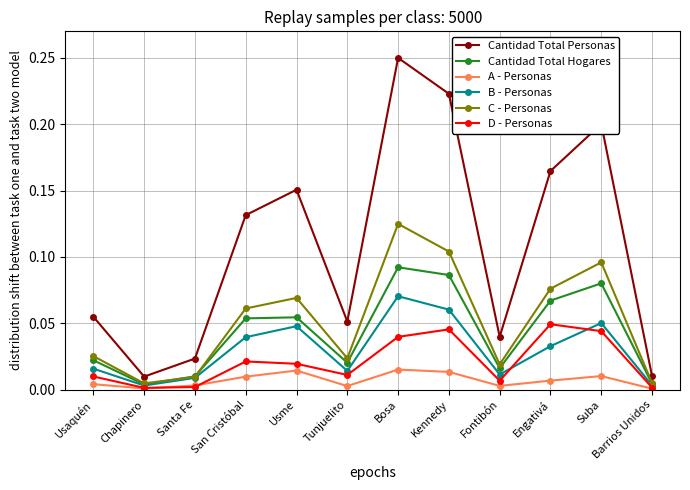

How many data points does each series have?

12